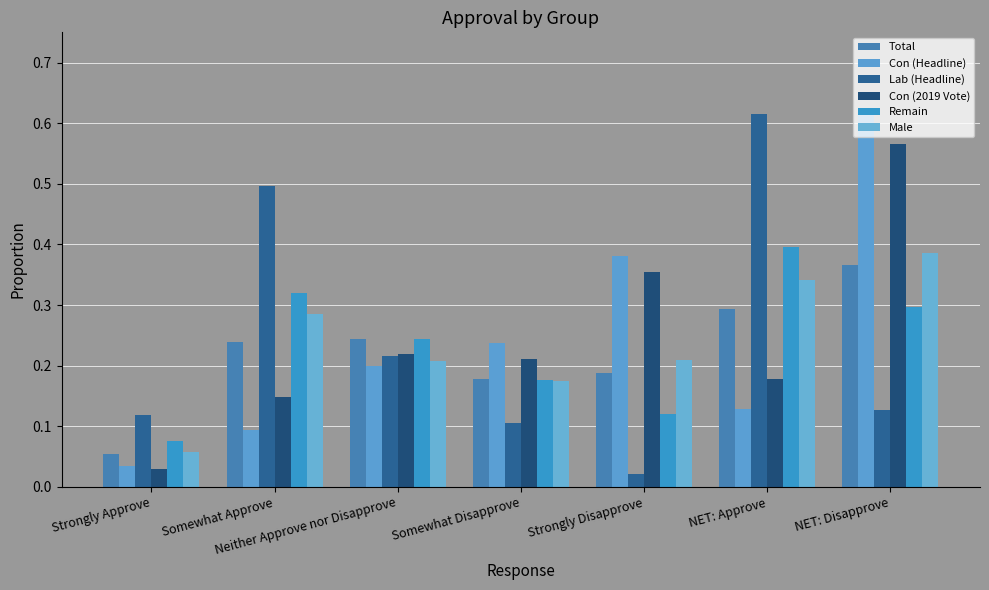

At which category is the sum across all series the highest?

NET: Disapprove